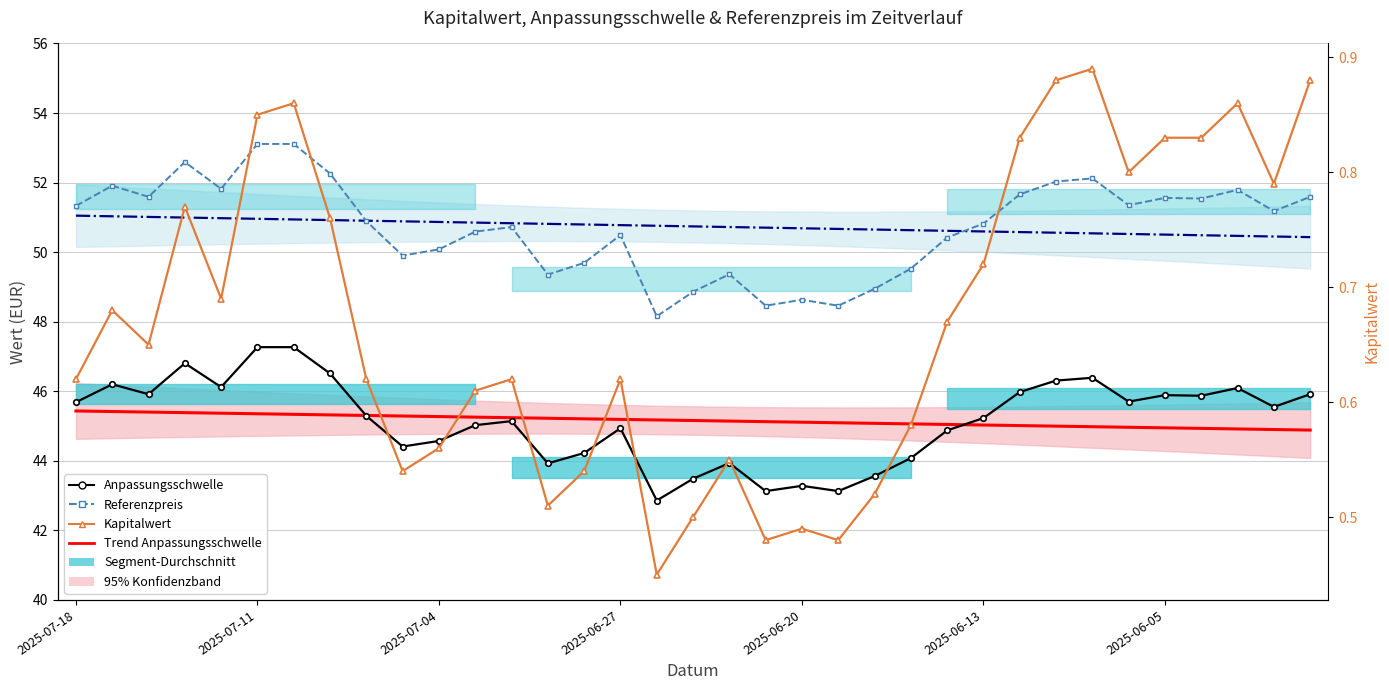

How many data points in Anpassungsschwelle are above 45?

21